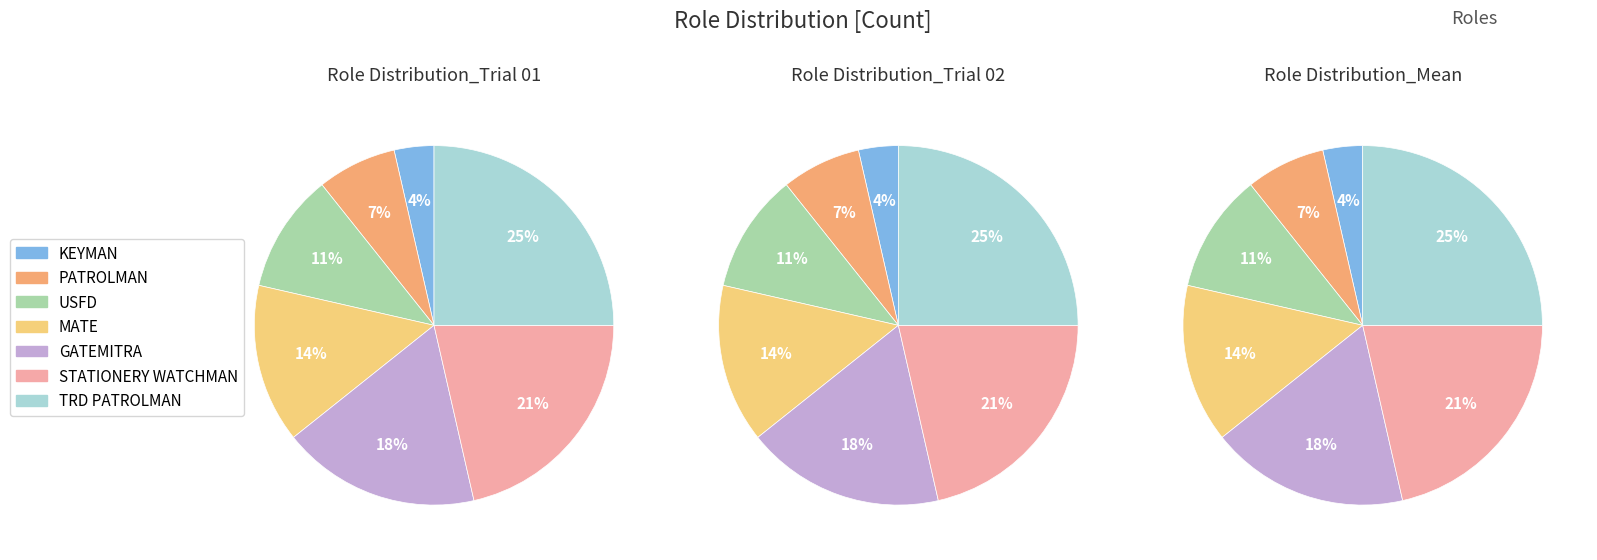

Count the number of slices in the pie.

7